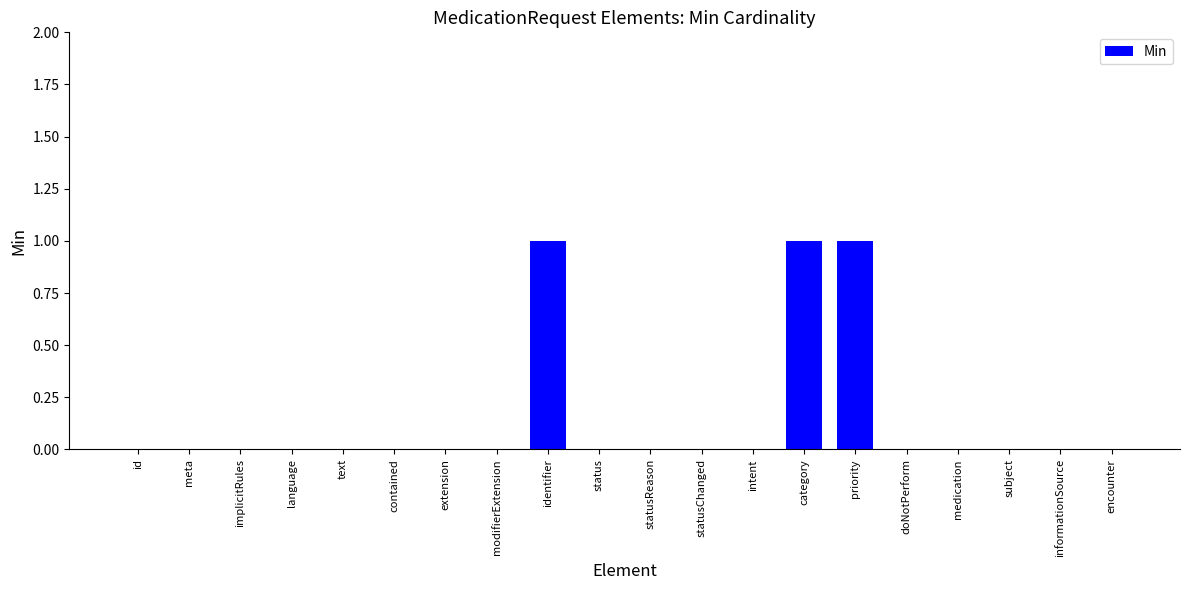

What is the sum of all values?

3